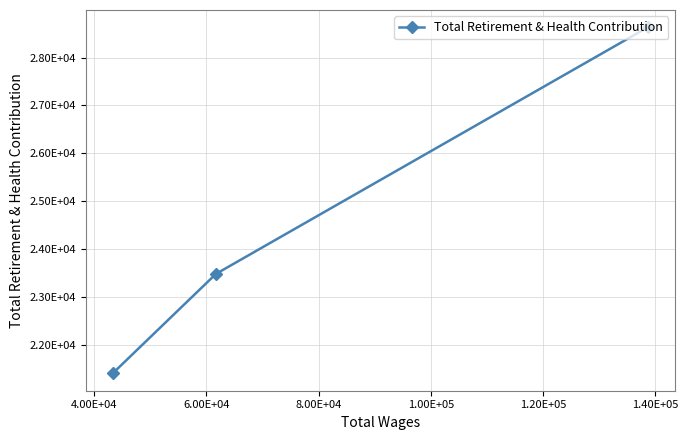

How many lines are shown in the chart?

1